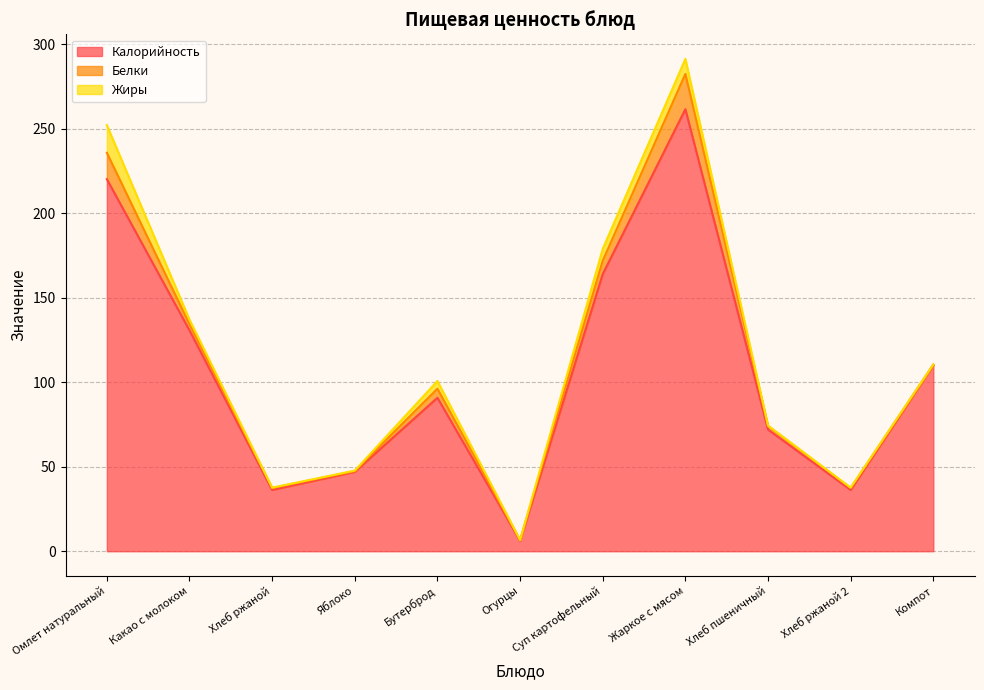

How many intersections are there between Белки and Жиры?

1